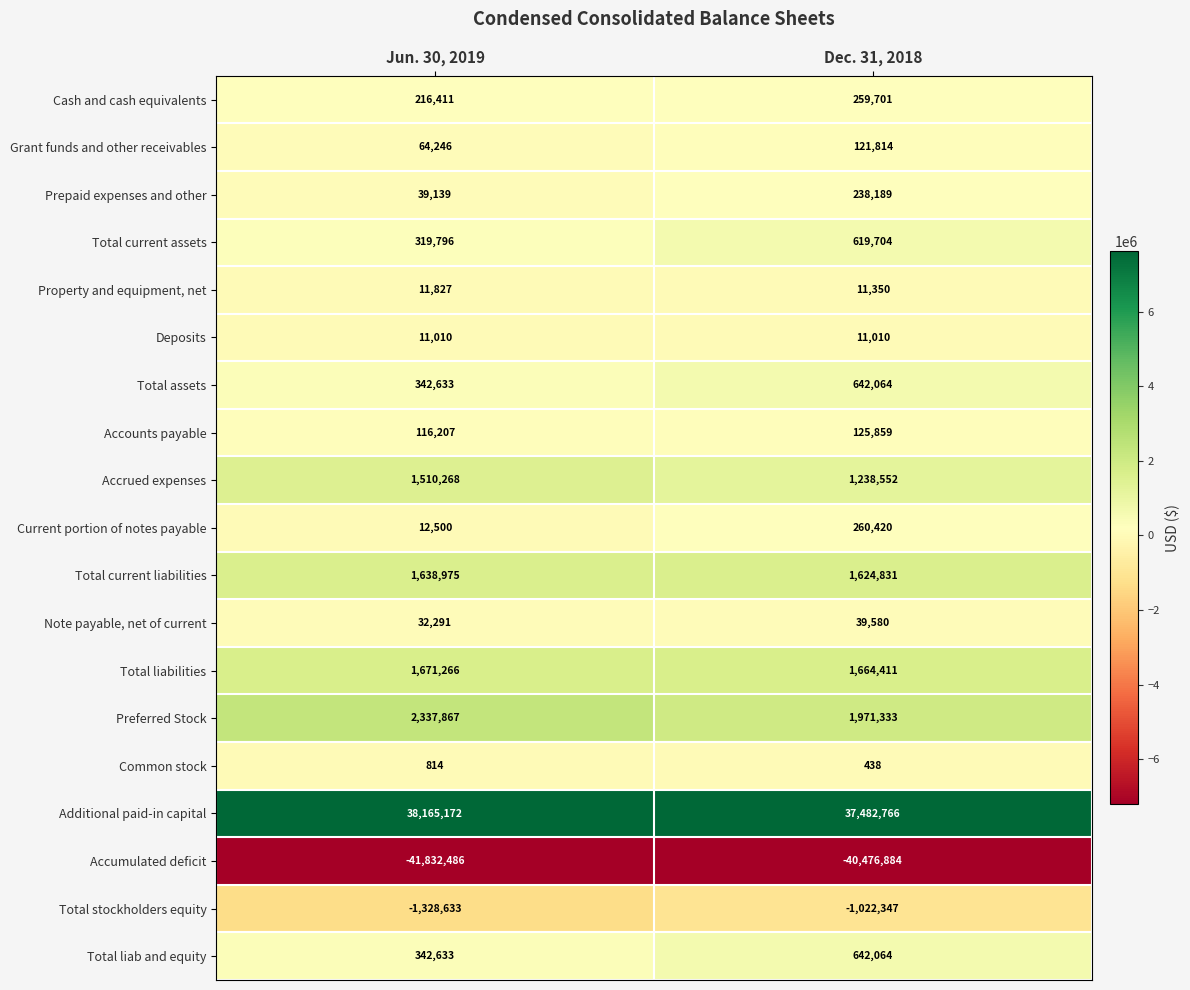

What value does the Accumulated deficit series have at Jun. 30, 2019, to the nearest 50?

-41832500